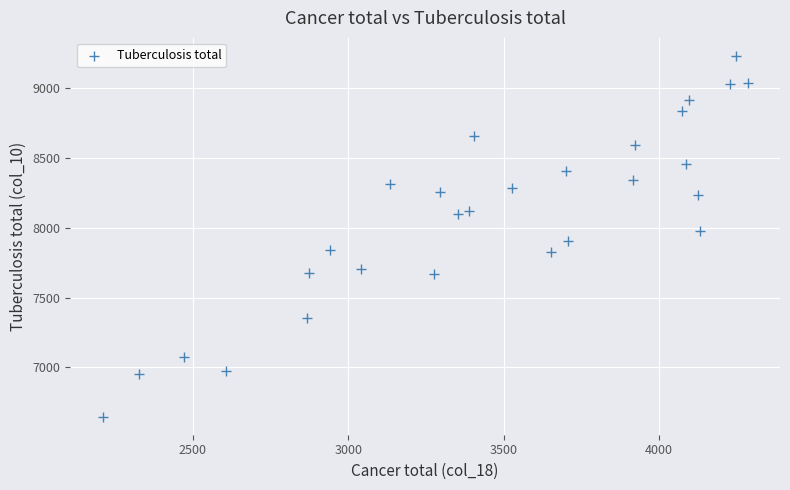

What is the range of X values (max minus min)?

2075